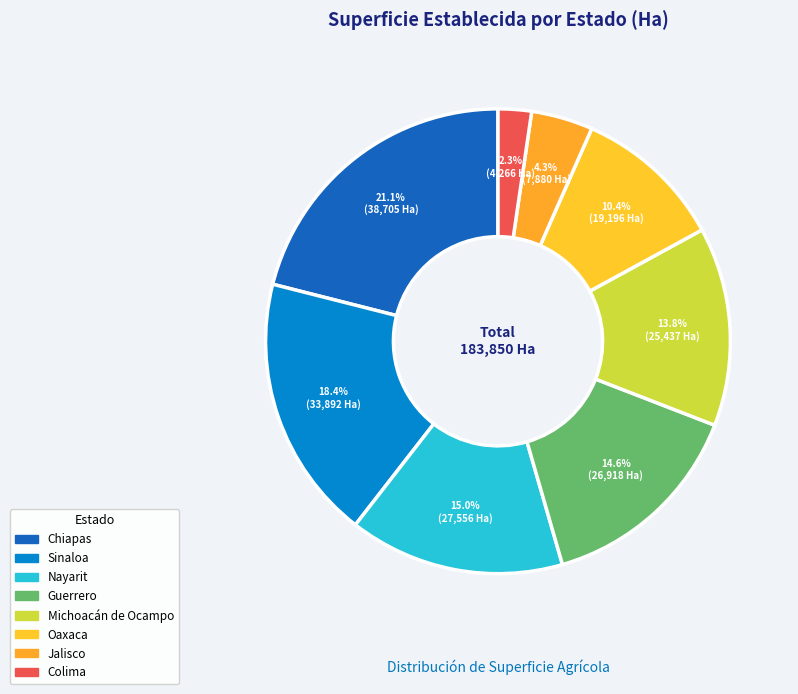

How many slices are in this pie chart?

8